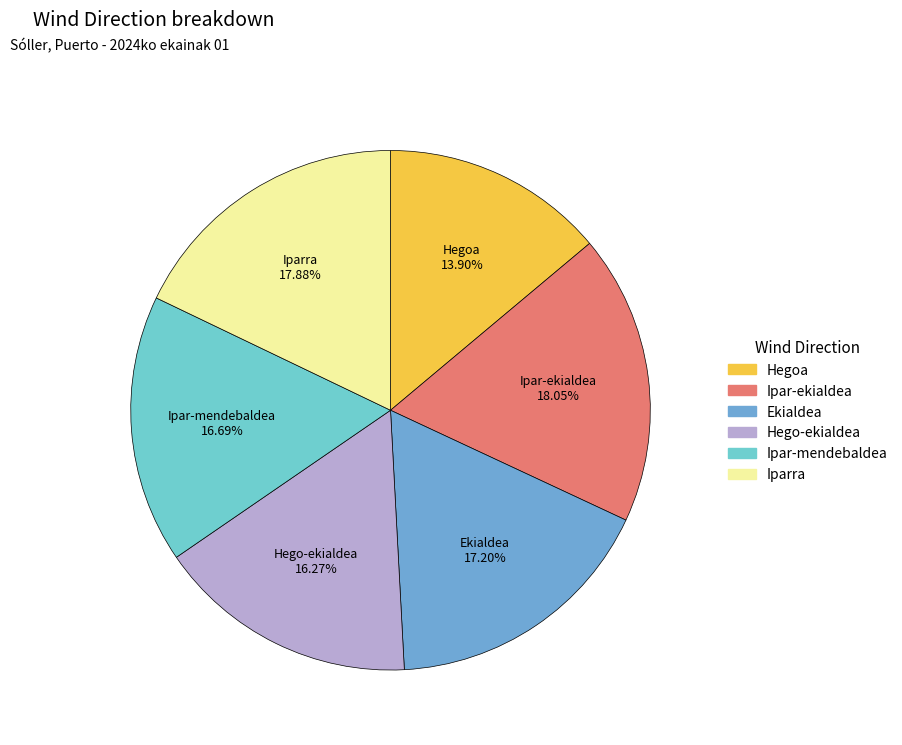

What is the ratio of the value at Ipar-ekialdea to the value at Ekialdea?

1.0